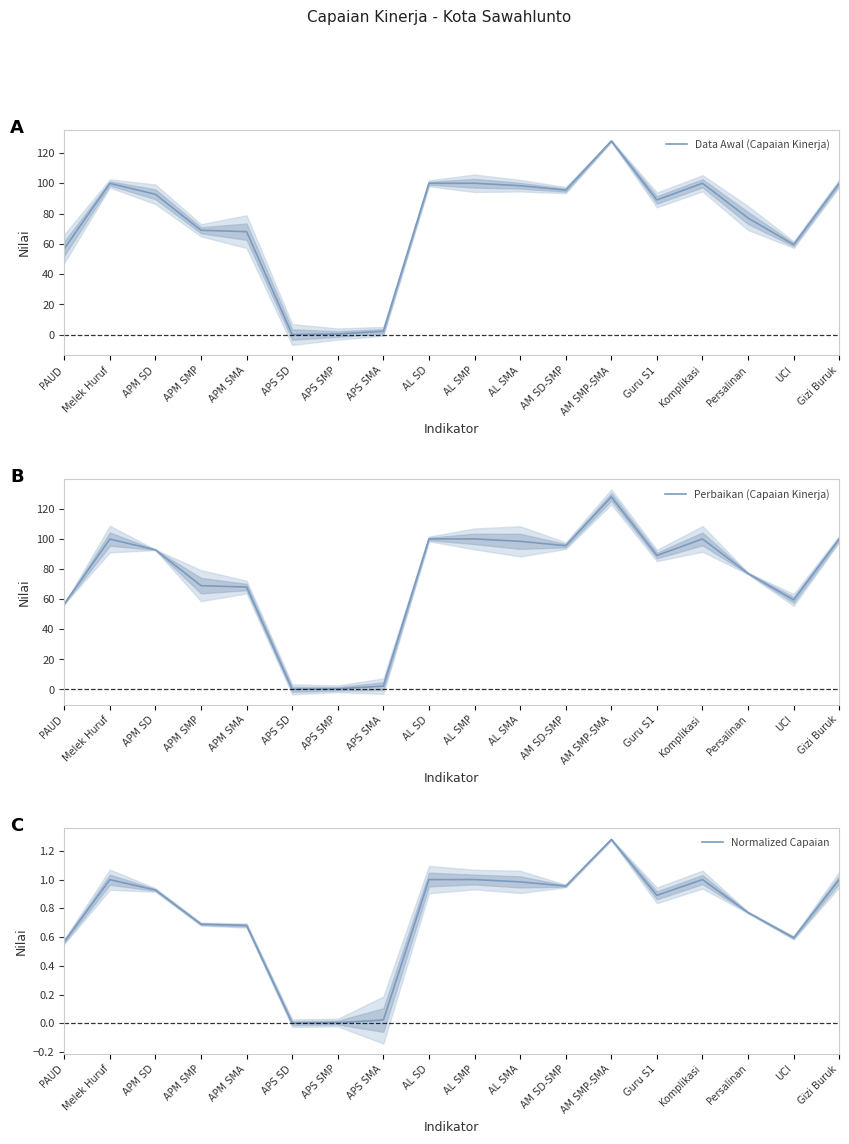

Reading left to right, list all the values displayed in this chart.

Data Awal (Capaian Kinerja): 56.8	99.9	92.7	68.9	68.0	0.1	0.4	2.2	100.0	100.0	98.4	95.5	127.9	89.0	100.0	77.0	59.5	100.0
Perbaikan (Capaian Kinerja): 56.8	99.9	92.7	68.9	68.0	0.1	0.4	2.2	100.0	100.0	98.4	95.5	127.9	89.0	100.0	77.0	59.5	100.0
Normalized Capaian: 0.6	1.0	0.9	0.7	0.7	0.0	0.0	0.0	1.0	1.0	1.0	1.0	1.3	0.9	1.0	0.8	0.6	1.0